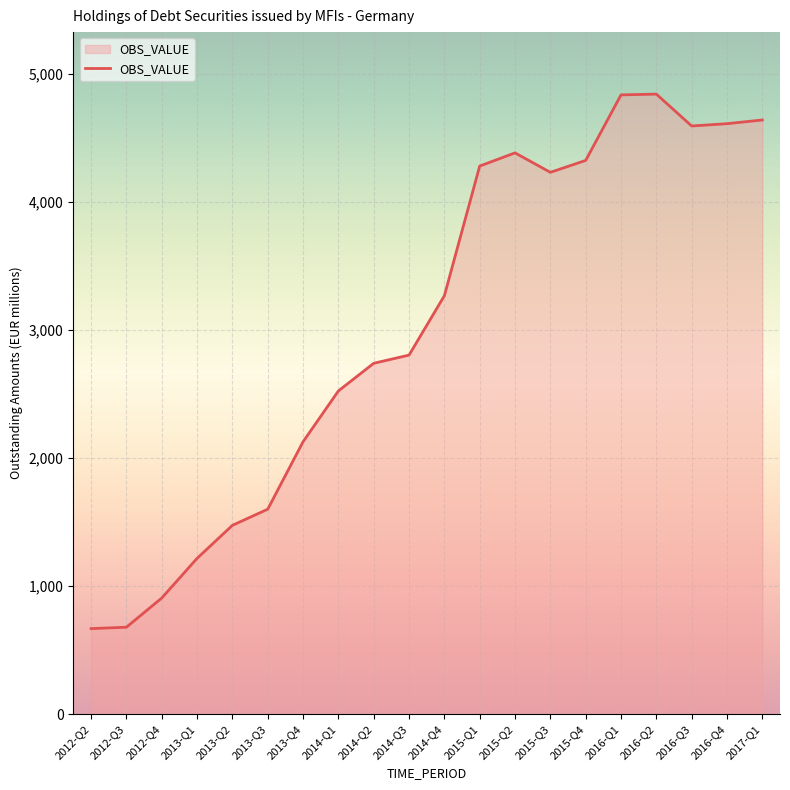

How many values are below 3270?

10